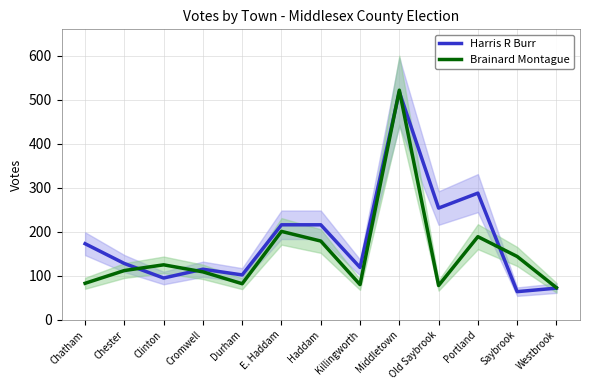

Reading left to right, list all the values displayed in this chart.

Harris R Burr: Chatham=173	Chester=128	Clinton=95	Cromwell=115	Durham=102	E. Haddam=216	Haddam=216	Killingworth=119	Middletown=518	Old Saybrook=254	Portland=288	Saybrook=64	Westbrook=72
Brainard Montague: Chatham=83	Chester=112	Clinton=125	Cromwell=109	Durham=82	E. Haddam=201	Haddam=179	Killingworth=80	Middletown=522	Old Saybrook=78	Portland=189	Saybrook=144	Westbrook=73